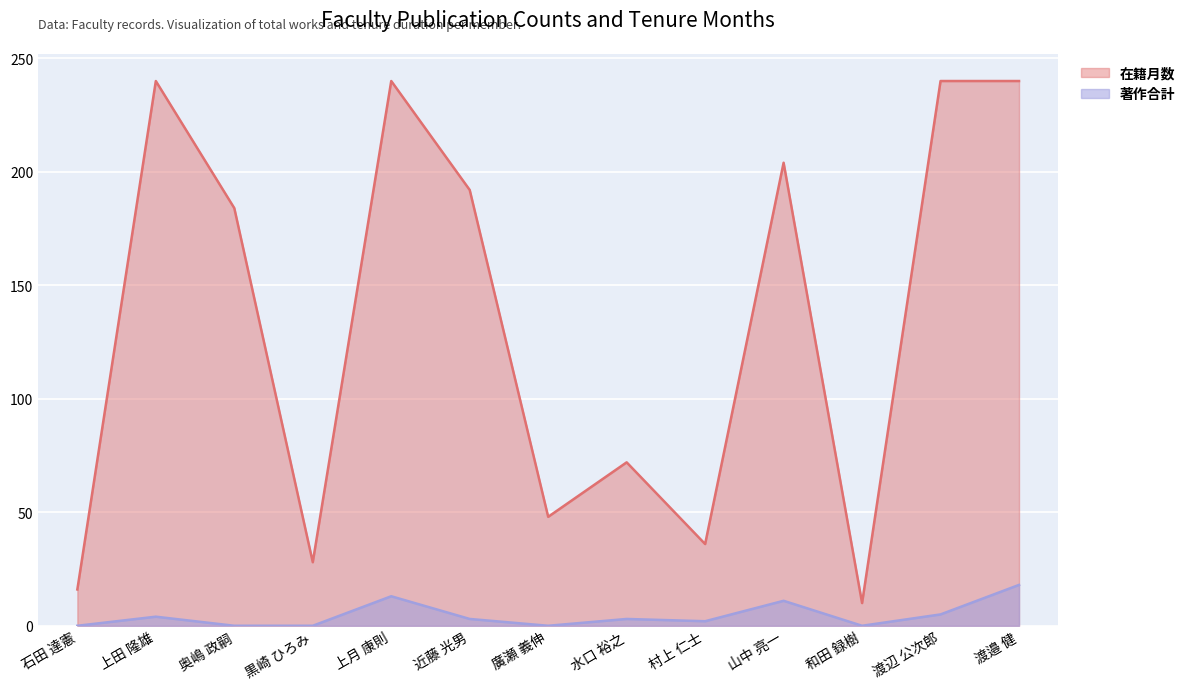

What is the lowest value of the 在籍月数 series?

10